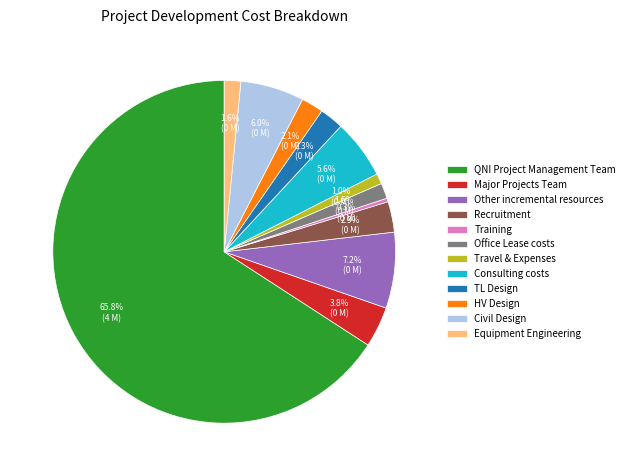

Do Consulting costs and Office Lease costs together represent more than half of the pie?

No